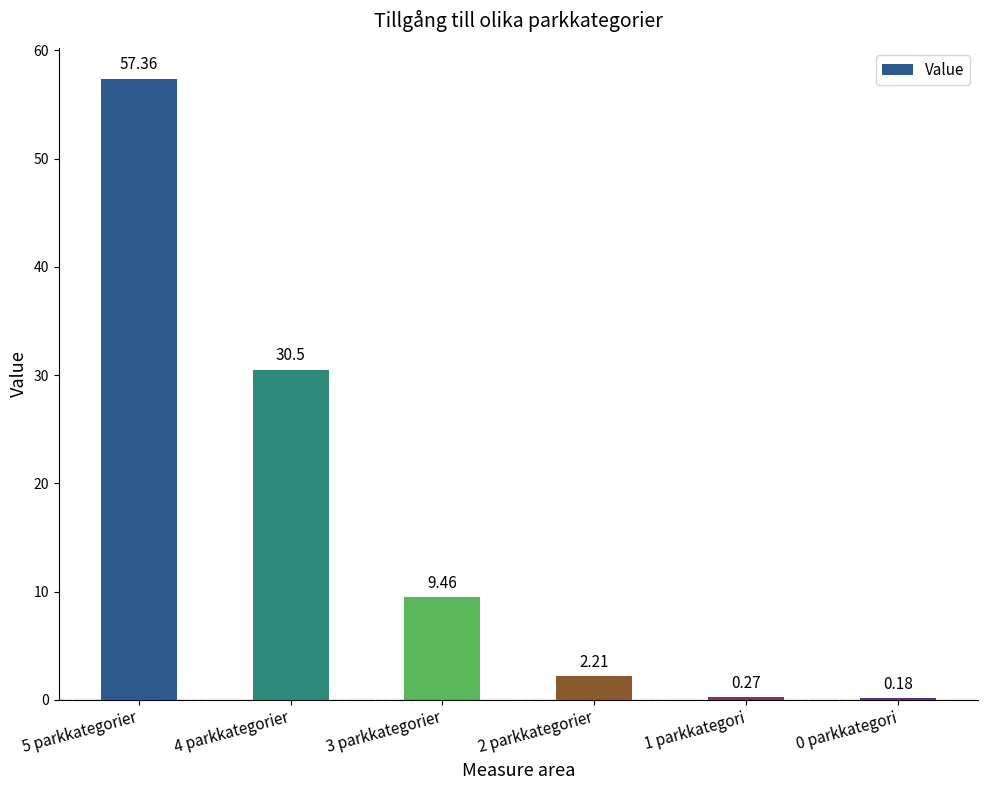

Which has a higher value, 2 parkkategorier or 1 parkkategori?

2 parkkategorier